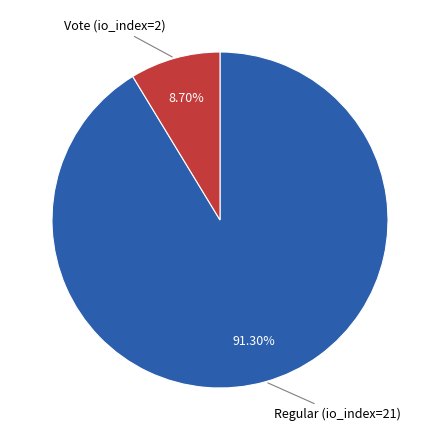

Which category has the smallest portion of the pie?

Vote (io_index=2)